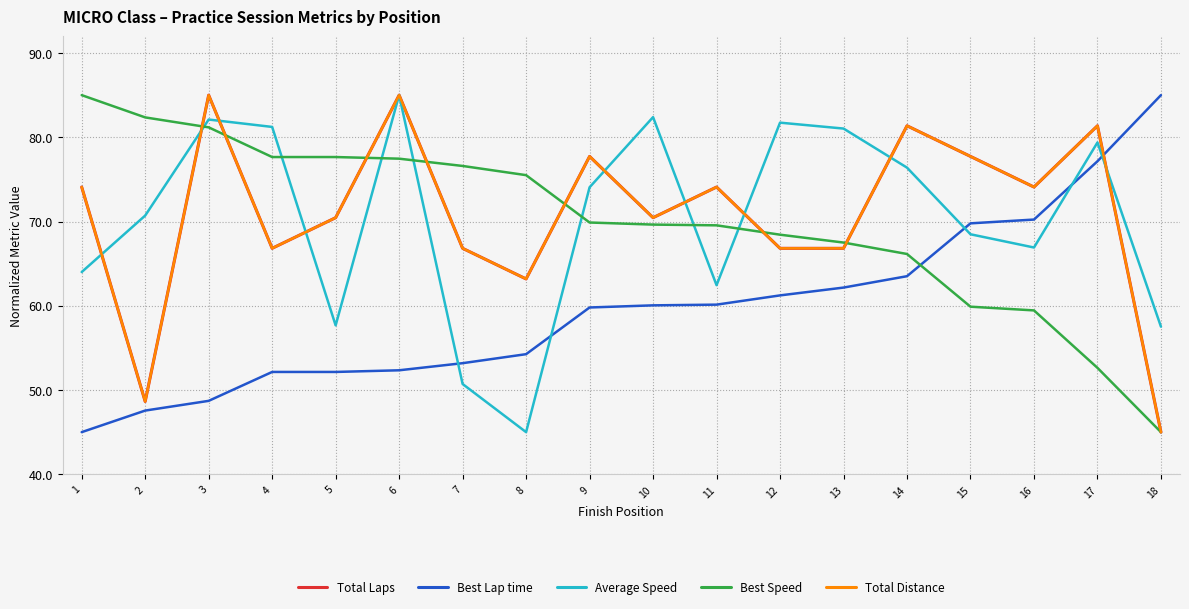

True or false: Total Distance has a value of 24.6 at 4.

False